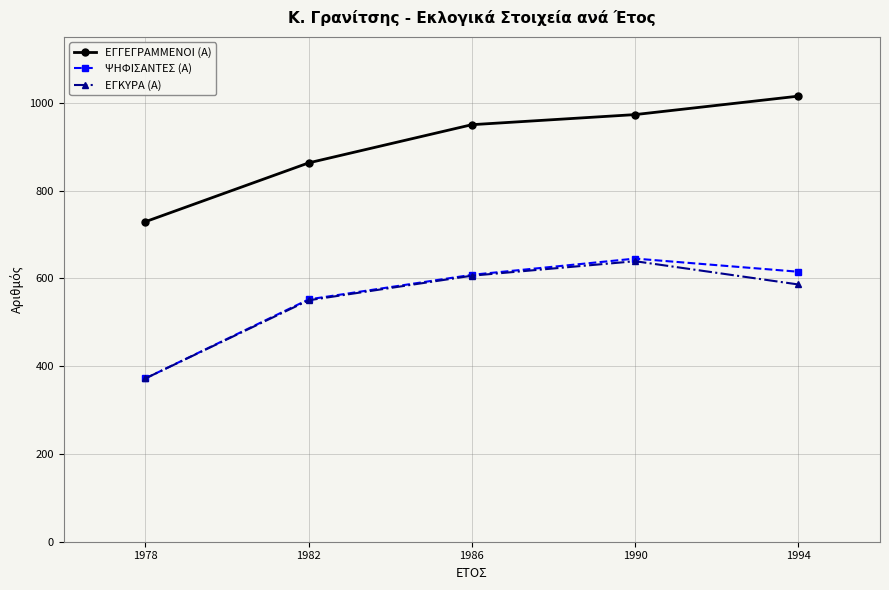

Reading left to right, what are all the values shown in this chart?

ΕΓΓΕΓΡΑΜΜΕΝΟΙ (Α): 729	863	950	973	1015
ΨΗΦΙΣΑΝΤΕΣ (Α): 372	552	608	645	615
ΕΓΚΥΡΑ (Α): 372	550	606	639	586